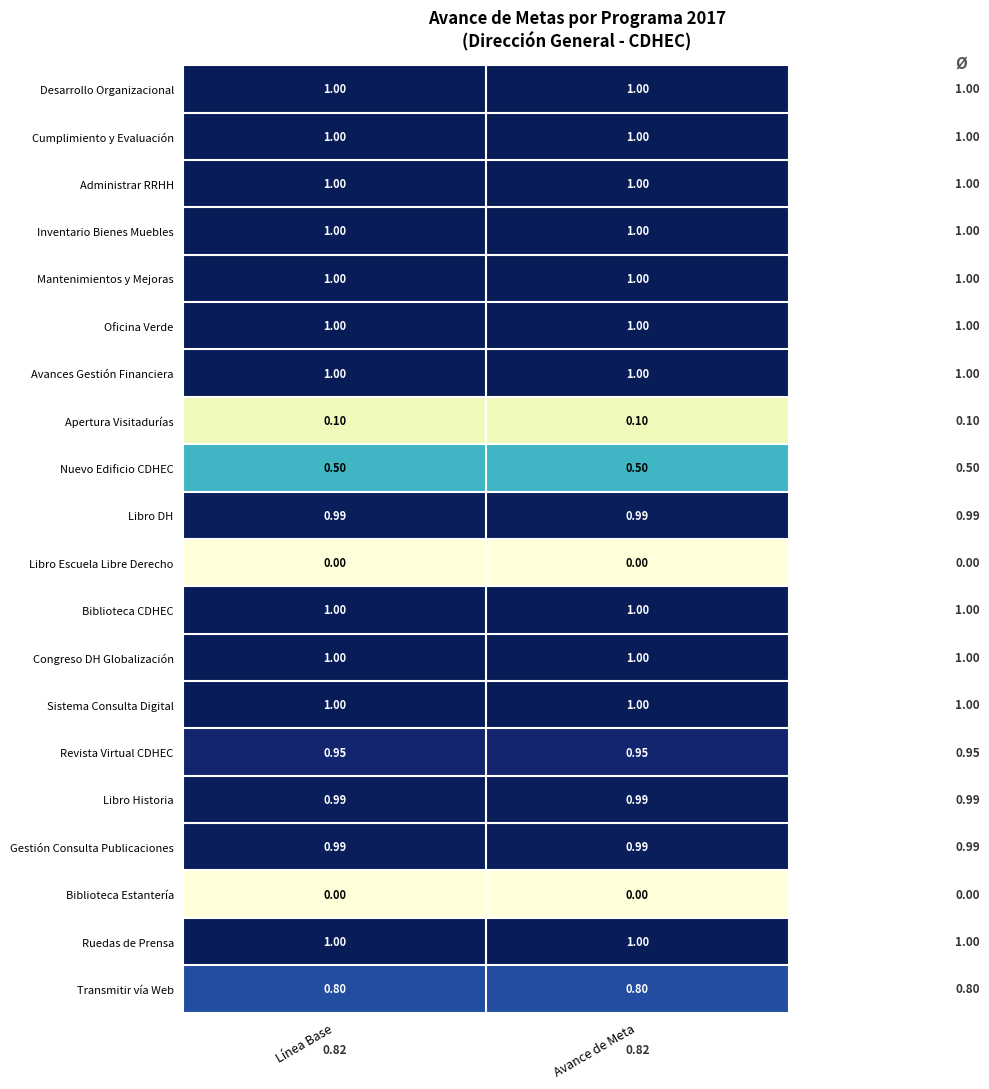

Is the value of Inventario Bienes Muebles at Línea Base greater than the value of Libro DH at Avance de Meta?

Yes